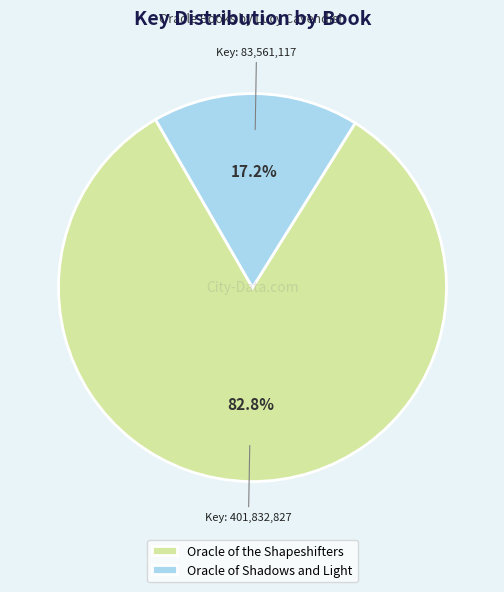

Is it true that Oracle of Shadows and Light is 28% of the pie?

False